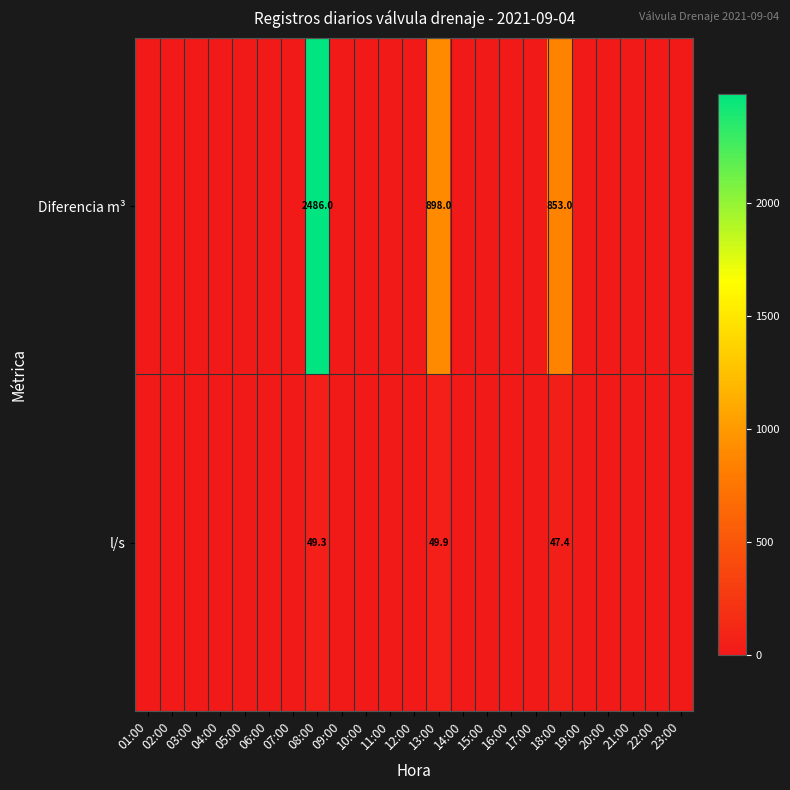

At which category does the chart reach its peak across all series?

08:00